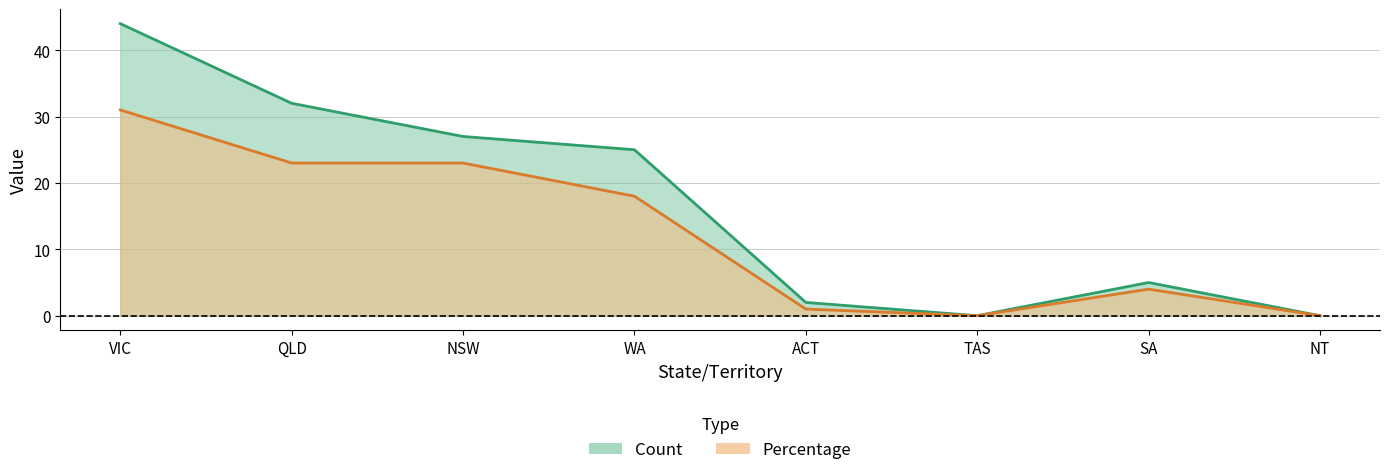

What is the average value of the Percentage series?

12